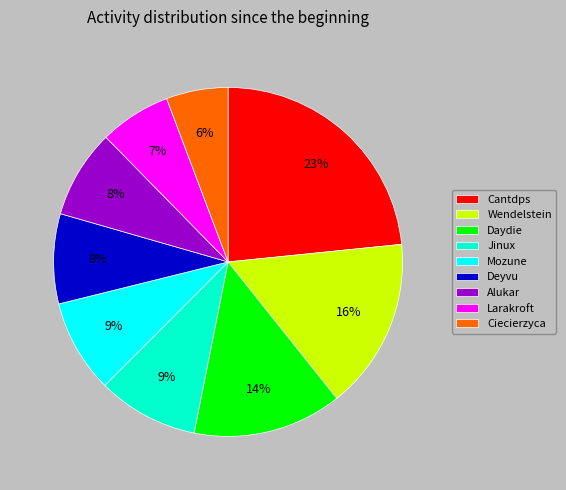

To the nearest percent, what is the difference between the Ciecierzyca and Alukar slice percentages?

2%